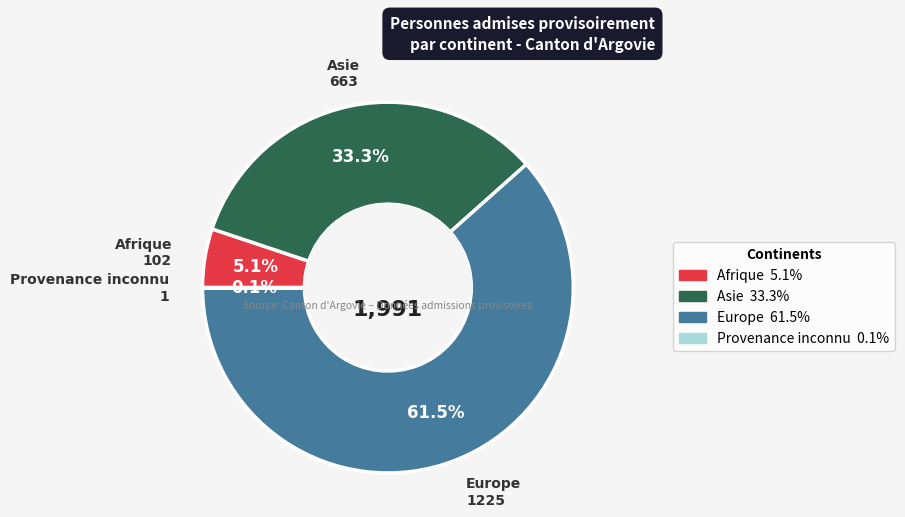

Which slice is the largest?

Europe